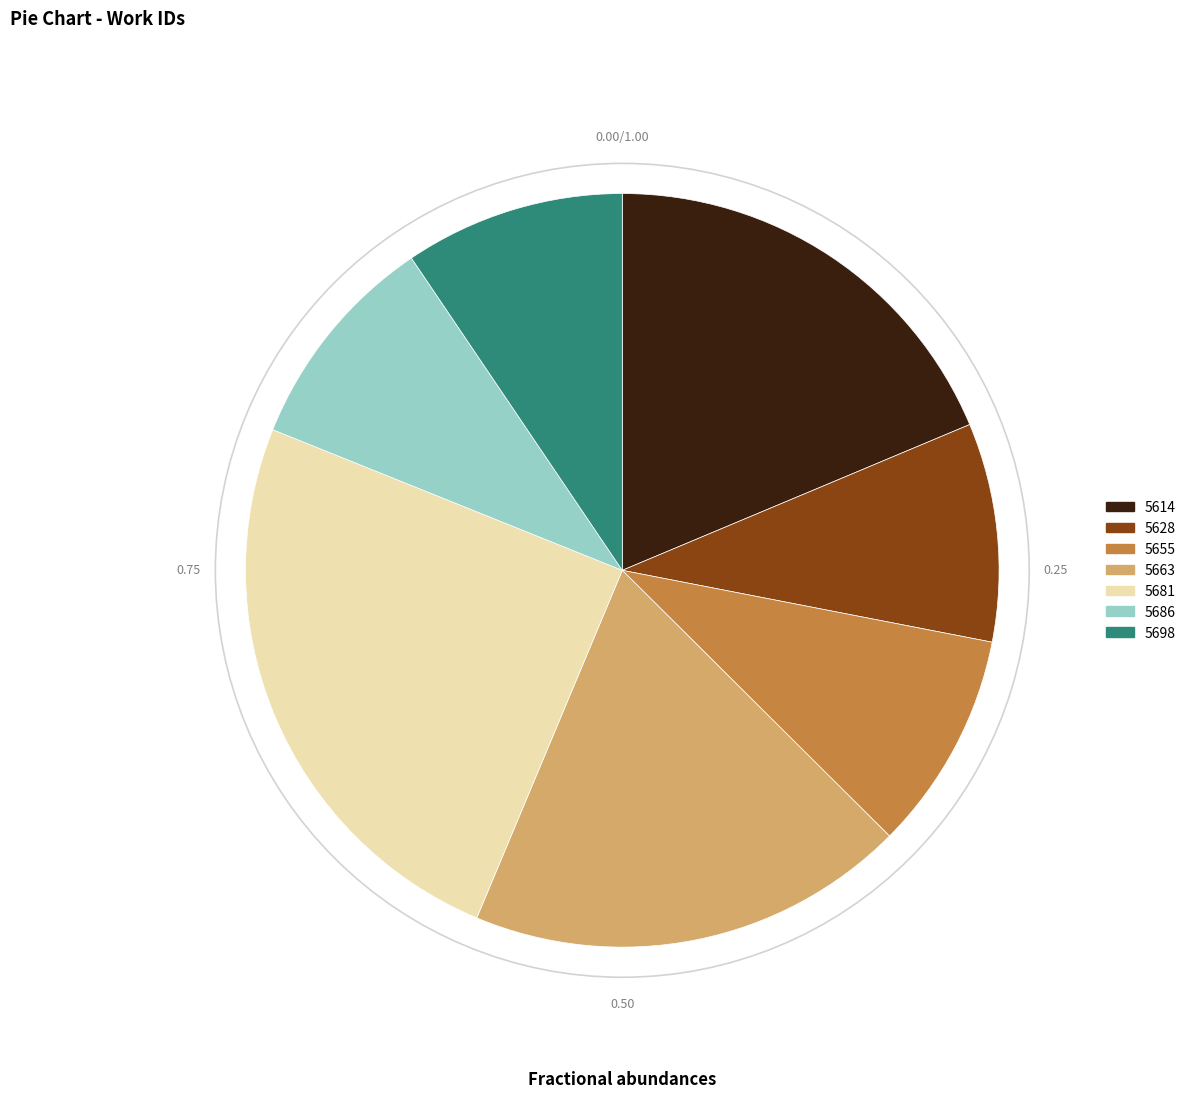

Does 5698 represent more than half of the total?

No